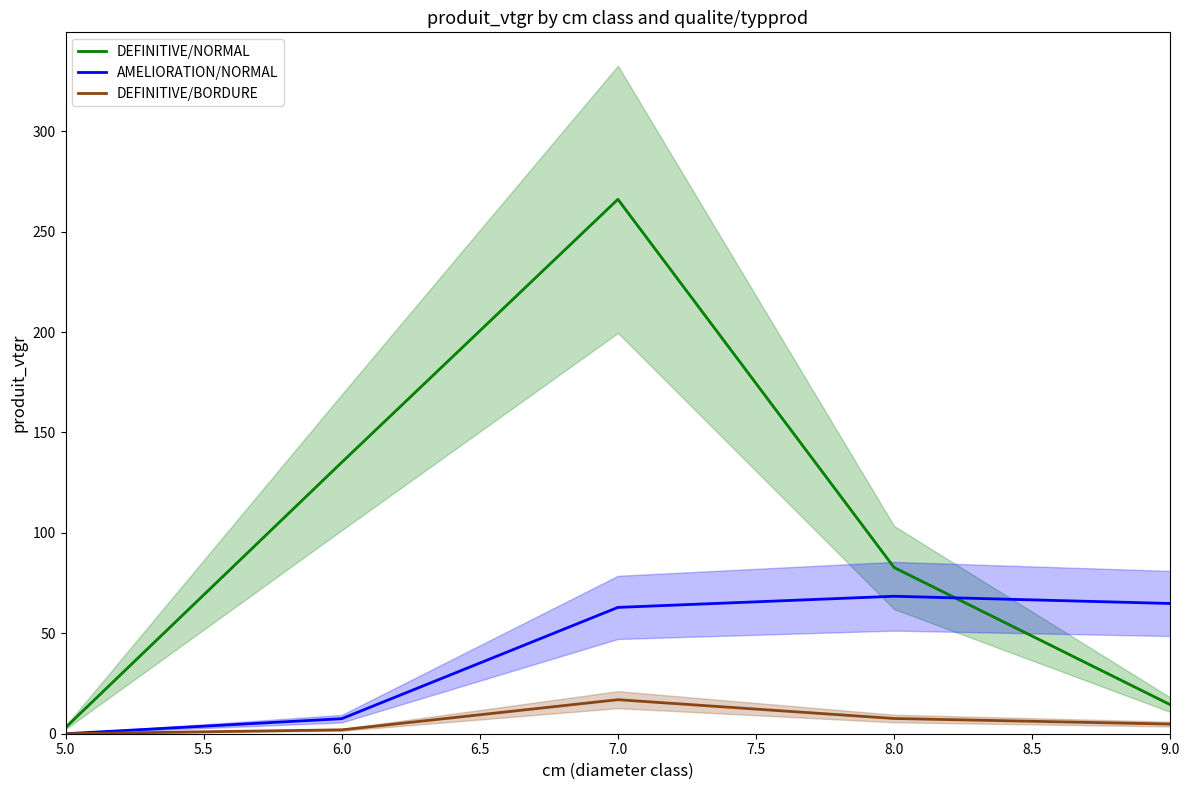

List the series in order of their overall mean, highest first.

DEFINITIVE/NORMAL, AMELIORATION/NORMAL, DEFINITIVE/BORDURE